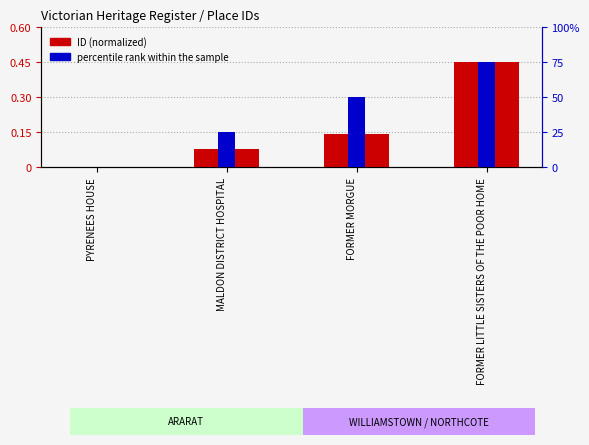

What is the average value of the percentile rank within the sample series?

0.2